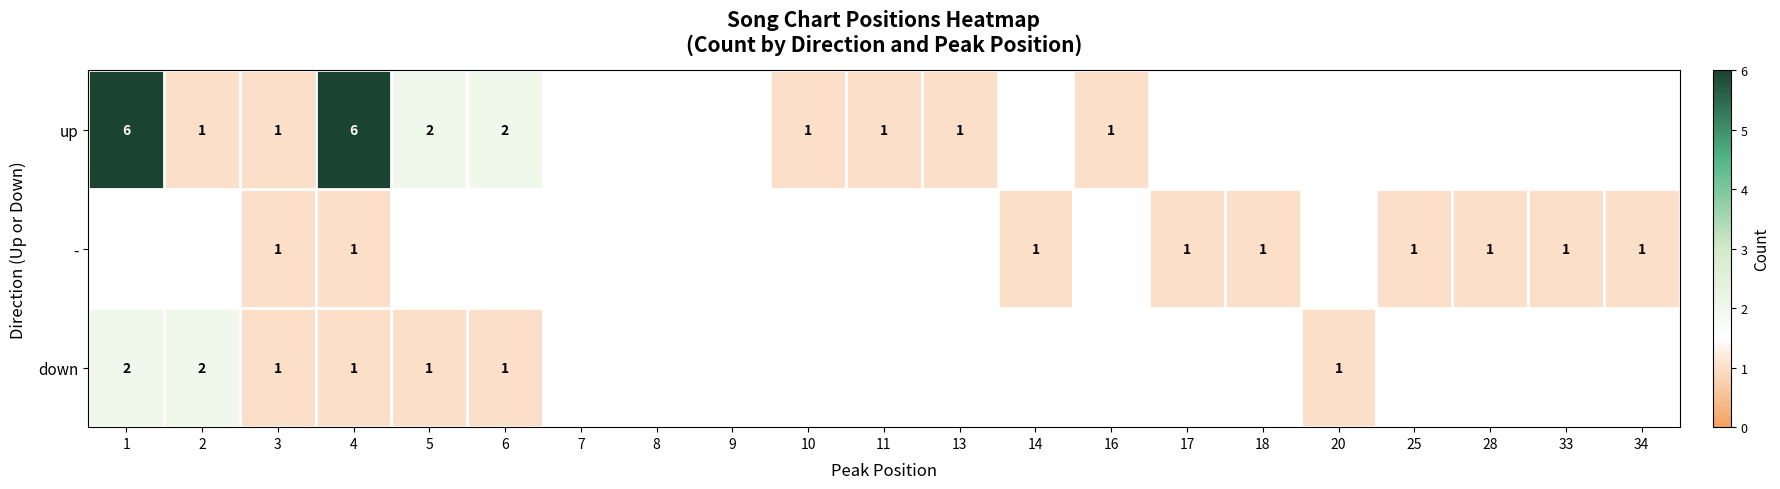

The - series shows 1 at 25. True or false?

True